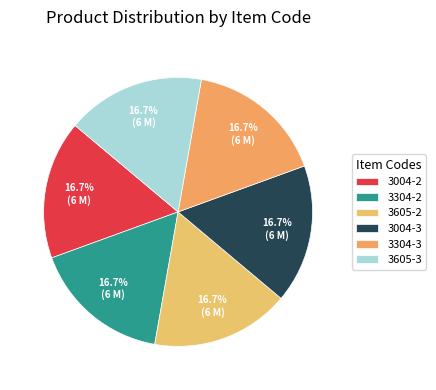

Count the number of slices in the pie.

6